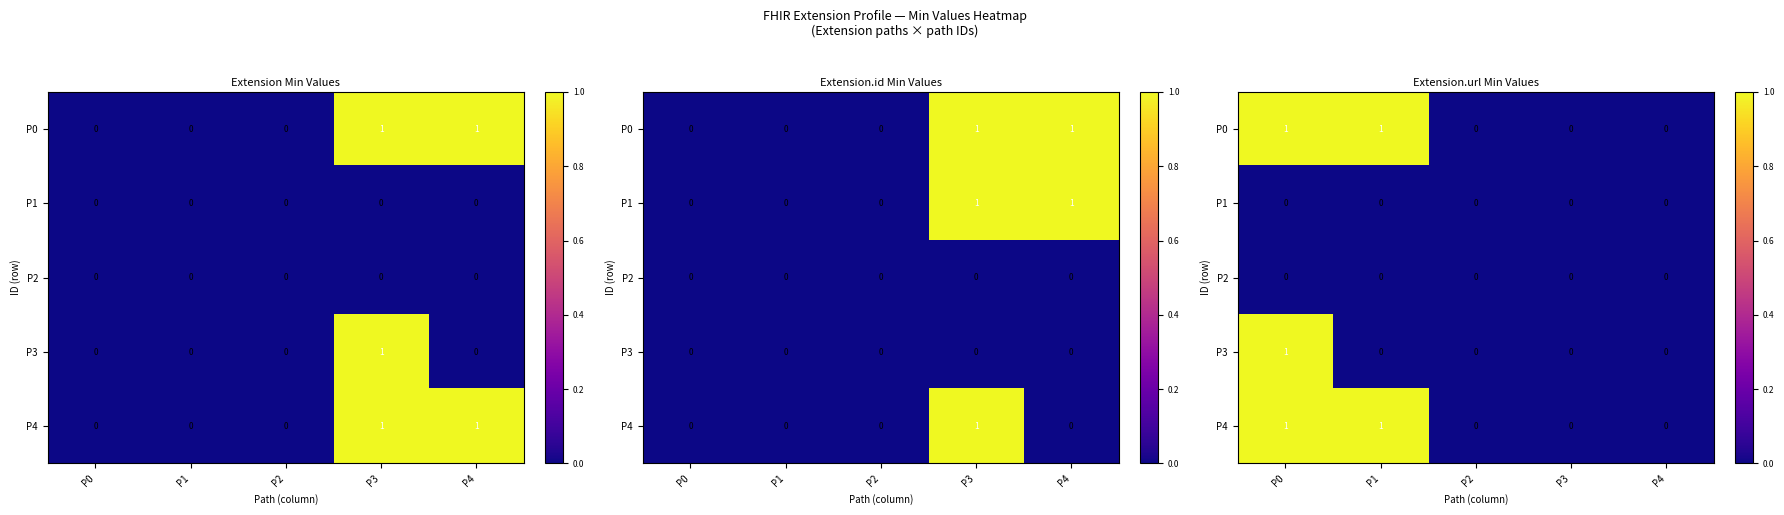

At how many categories does at least one series exceed 0?

2